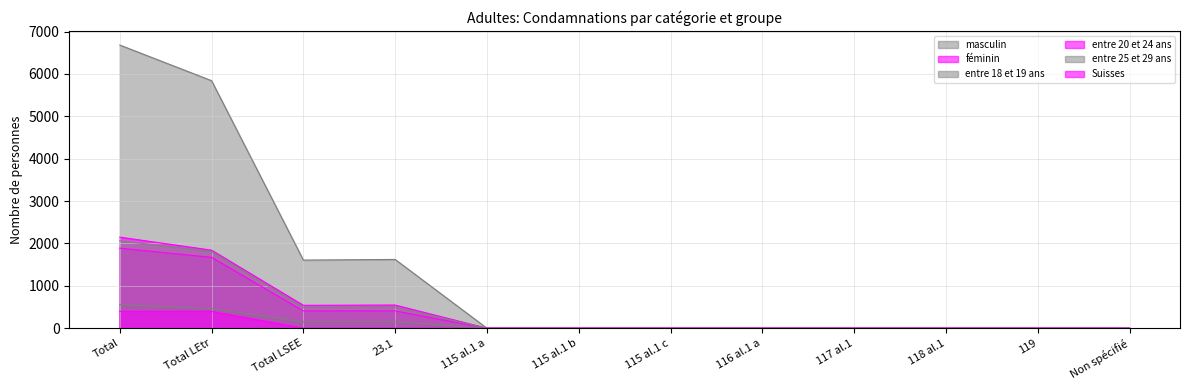

Which series has the largest total across all categories?

masculin